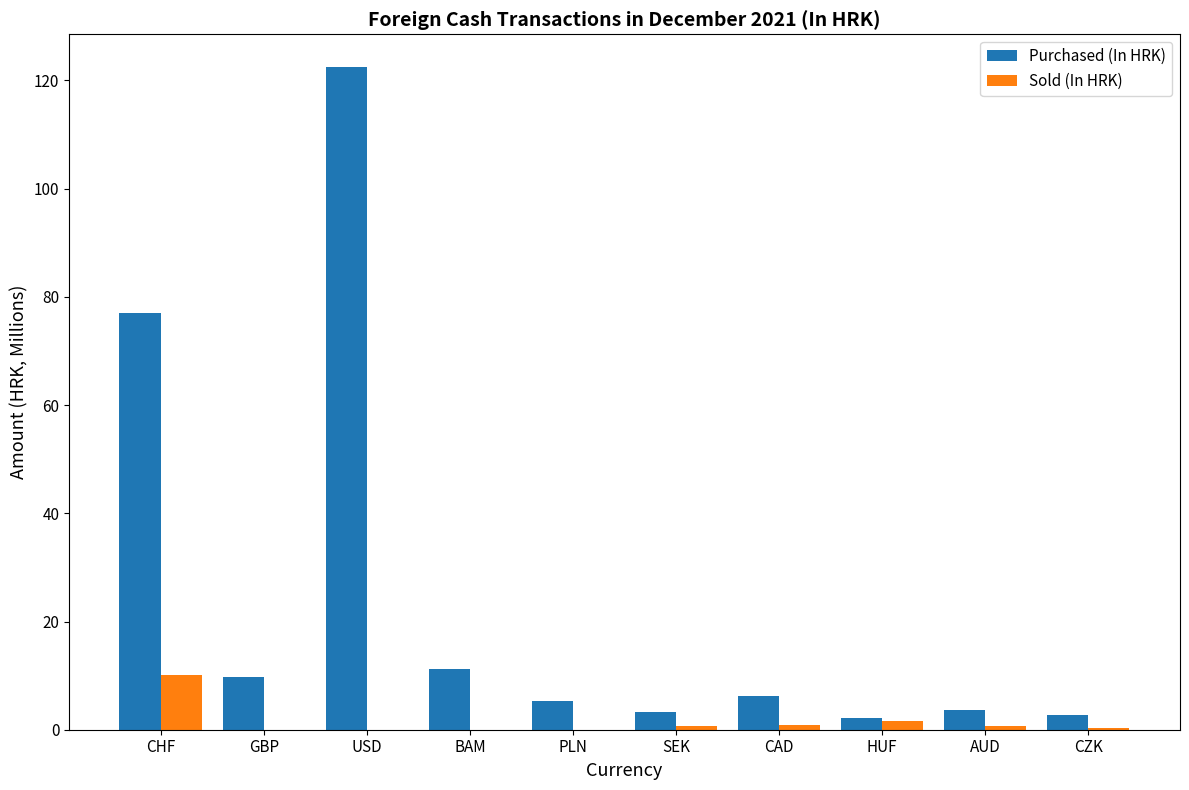

The Sold (In HRK) series shows 0.0 at GBP. True or false?

True